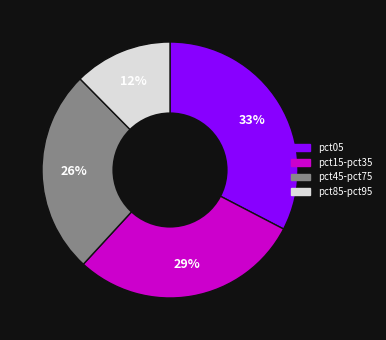

How many segments does this pie chart have?

4